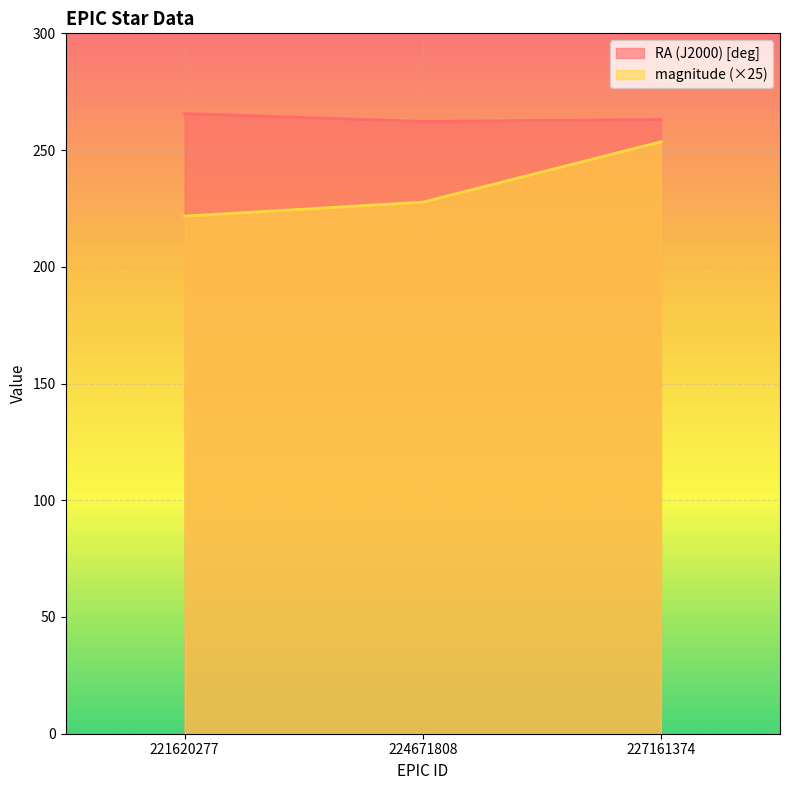

Reading left to right, extract all data points from this chart.

RA (J2000) [deg]: 221620277=265.6	224671808=262.3	227161374=263.1
magnitude: 221620277=221.7	224671808=227.7	227161374=253.5